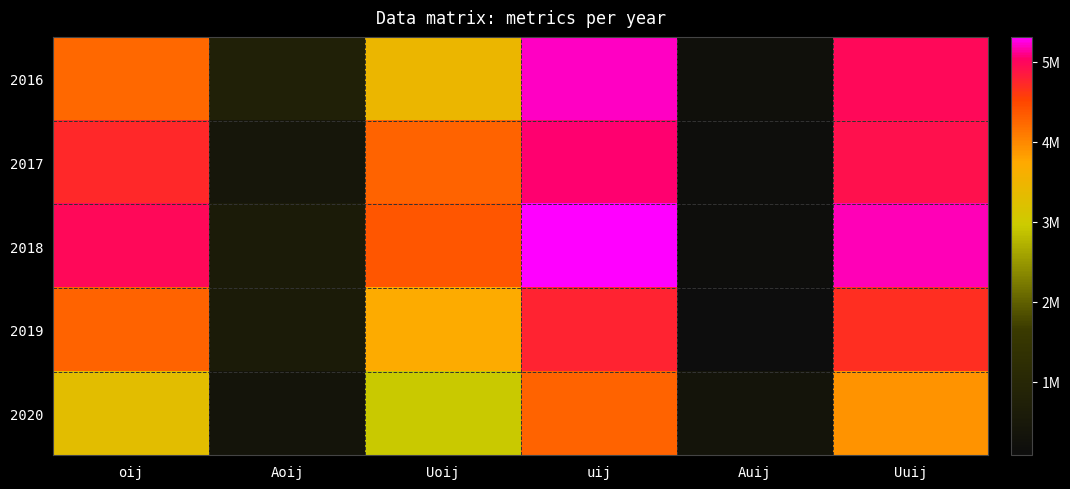

At how many categories does at least one series exceed 4337327?

4